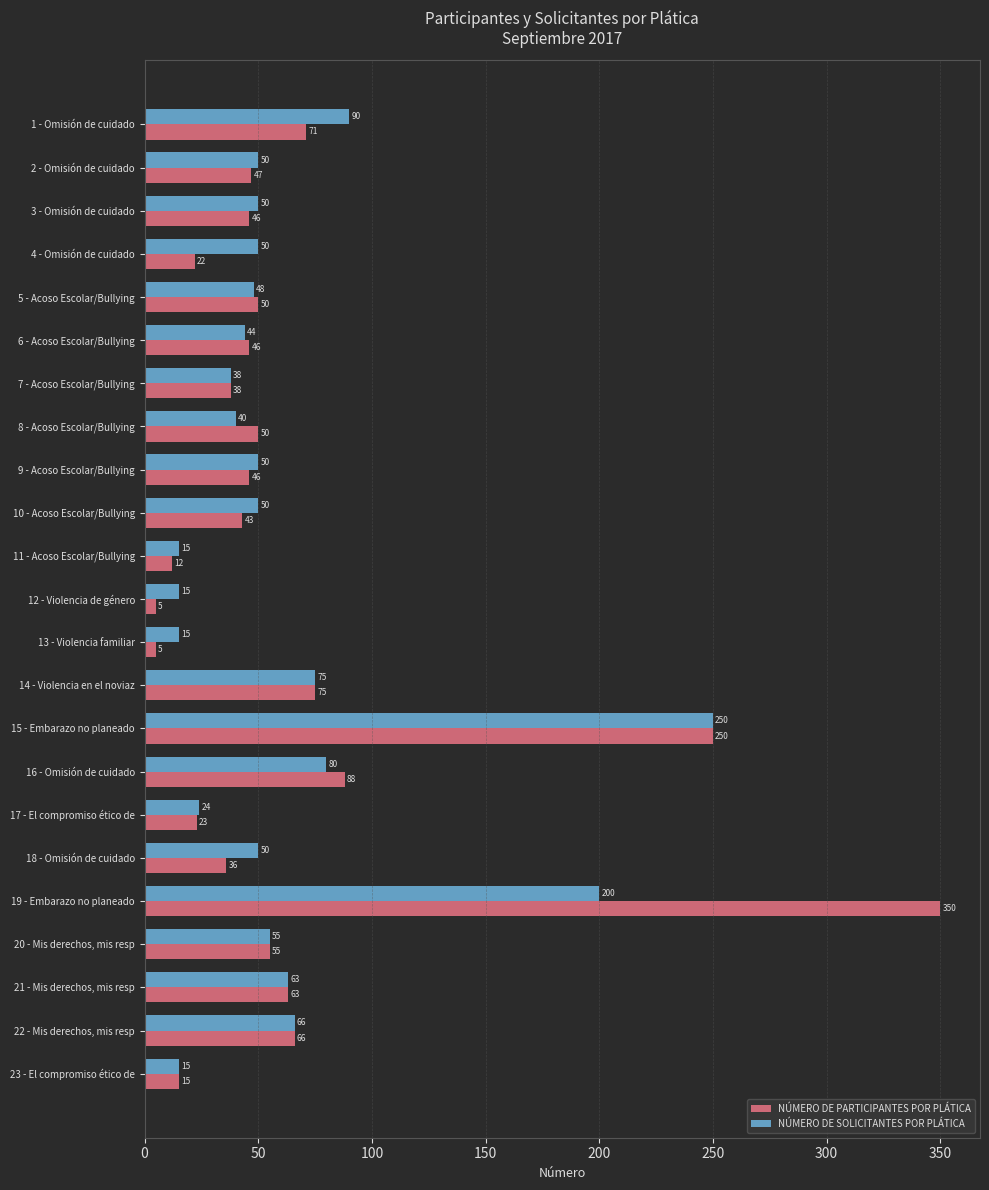

At how many categories does at least one series exceed 70?

5